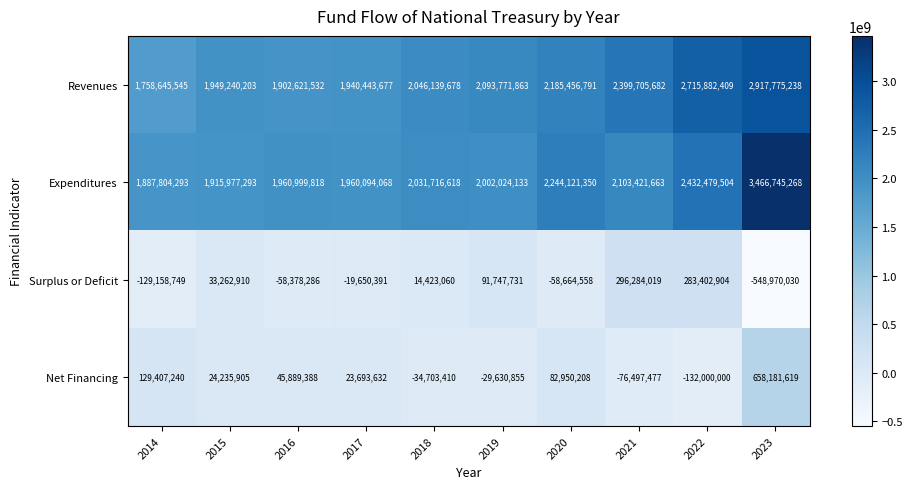

What is the difference between the Revenues values at 2023 and 2022?

201892829